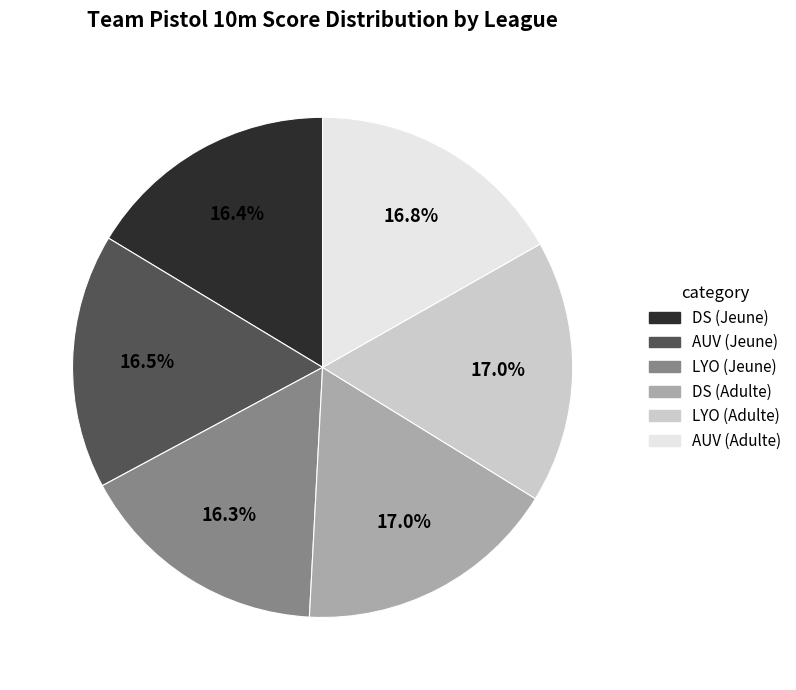

Is there a majority slice in this chart?

No